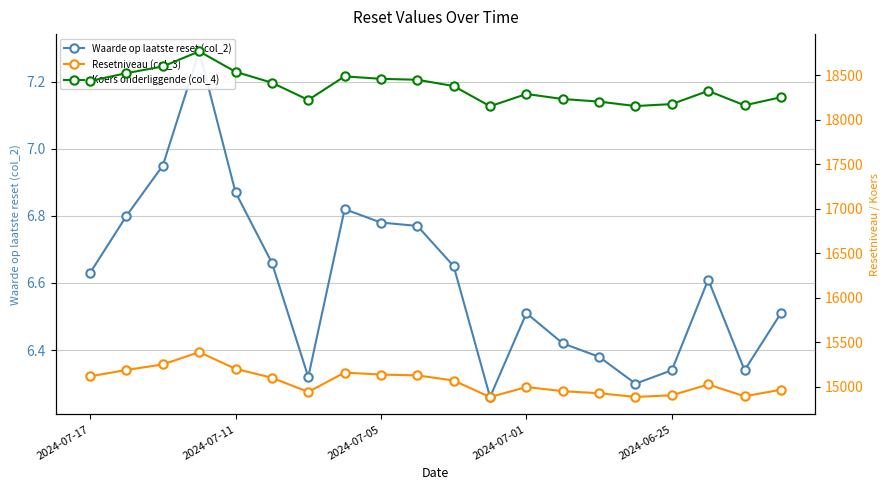

How many lines are shown in the chart?

3